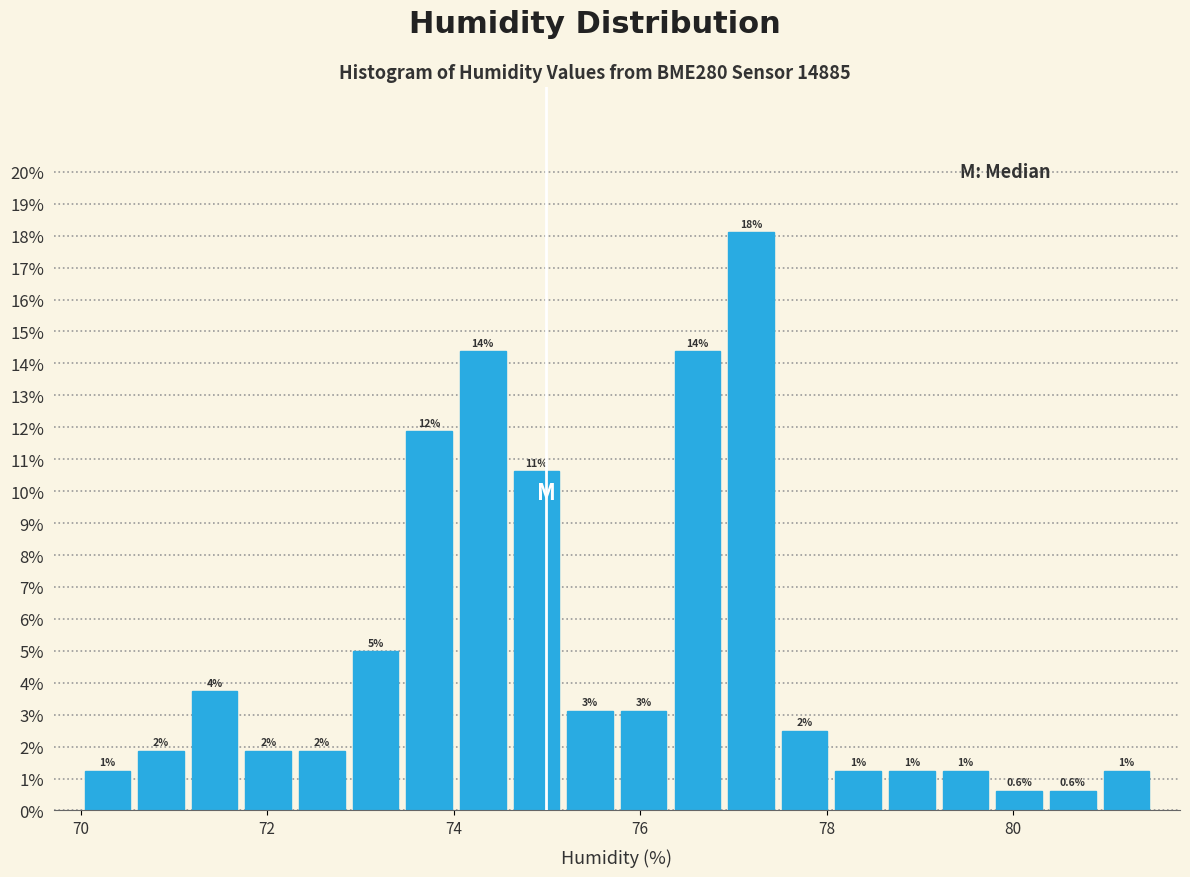

Around what value on the x-axis is the tallest bar? Give the approximate position of its centre, as read against the axis.

77.2